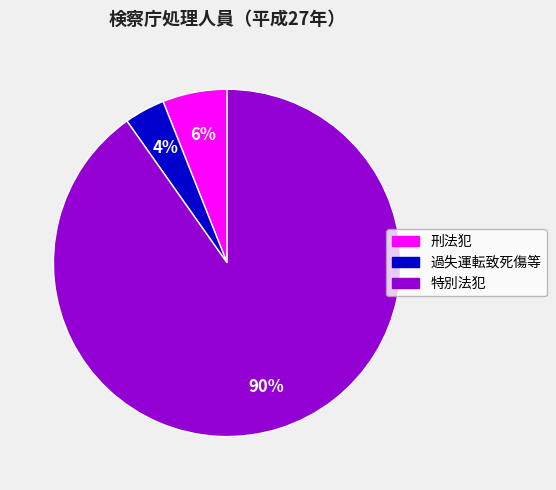

To the nearest percent, what is the difference between the largest and smallest slice percentages?

86%